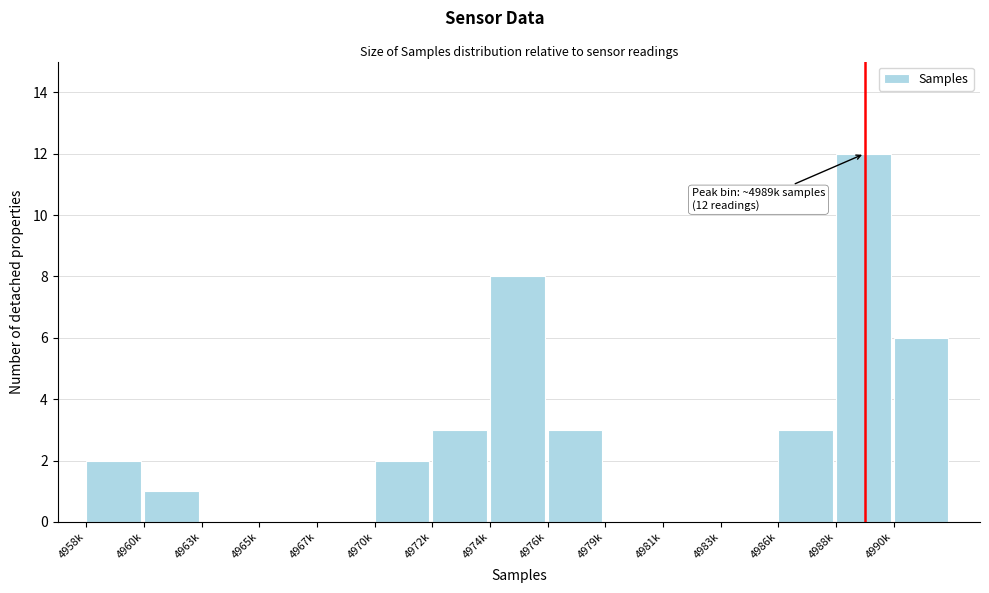

Reading left to right, transcribe all the data shown in this chart.

4958k=2	4960k=1	4963k=0	4965k=0	4967k=0	4970k=2	4972k=3	4974k=8	4976k=3	4979k=0	4981k=0	4983k=0	4986k=3	4988k=12	4990k=6